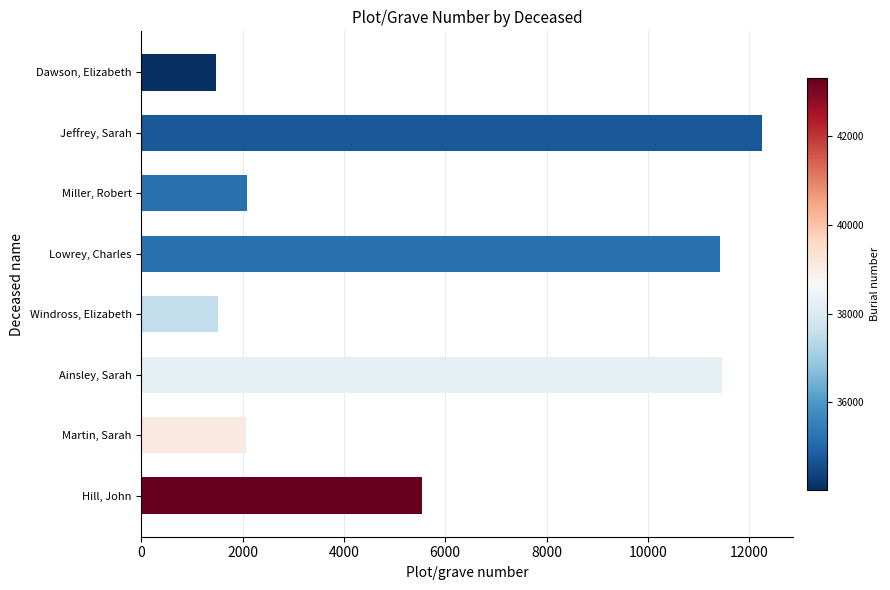

Count the number of categories in the chart.

8